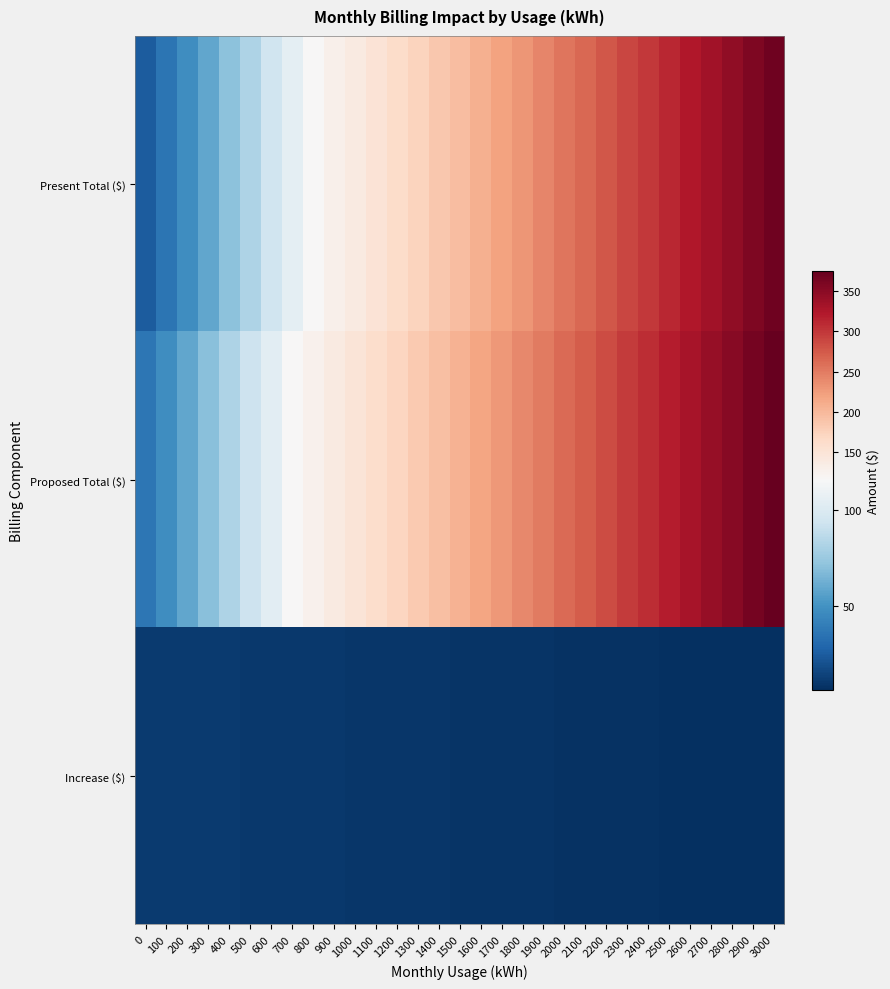

Which series changed the most between 2300 and 2600?

Present Total ($)